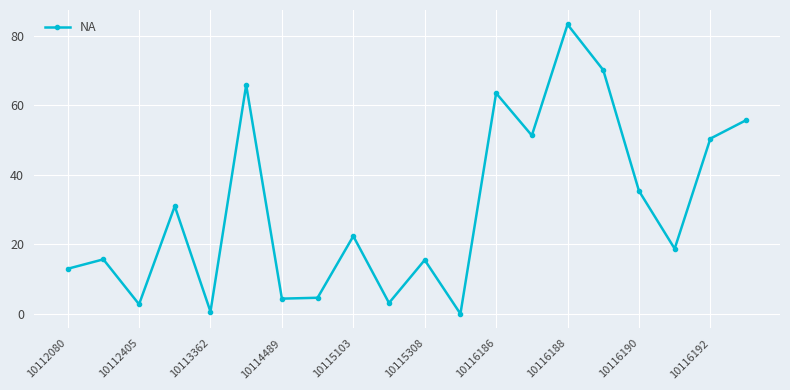

What is the maximum value shown in the chart?

83.3